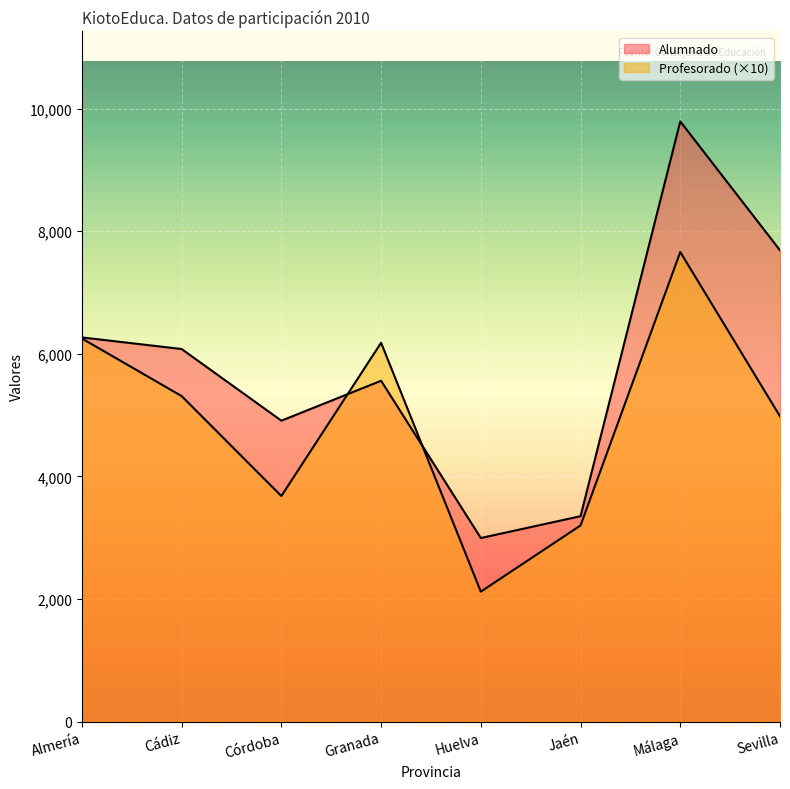

Rank the series at Jaén from highest to lowest value.

Alumnado, Profesorado